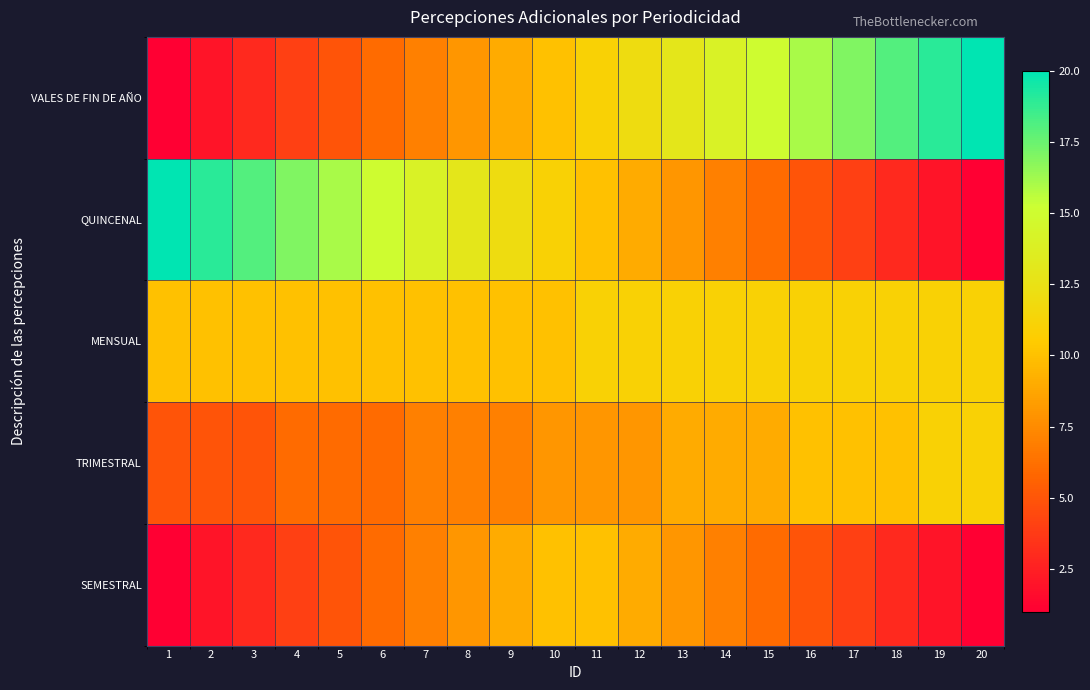

Reading left to right, extract all data points from this chart.

VALES DE FIN DE AÑO: 1=1	2=2	3=3	4=4	5=5	6=6	7=7	8=8	9=9	10=10	11=11	12=12	13=13	14=14	15=15	16=16	17=17	18=18	19=19	20=20
QUINCENAL: 1=20	2=19	3=18	4=17	5=16	6=15	7=14	8=13	9=12	10=11	11=10	12=9	13=8	14=7	15=6	16=5	17=4	18=3	19=2	20=1
MENSUAL: 1=10	2=10	3=10	4=10	5=10	6=10	7=10	8=10	9=10	10=10	11=11	12=11	13=11	14=11	15=11	16=11	17=11	18=11	19=11	20=11
TRIMESTRAL: 1=5	2=5	3=5	4=6	5=6	6=6	7=7	8=7	9=7	10=8	11=8	12=8	13=9	14=9	15=9	16=10	17=10	18=10	19=11	20=11
SEMESTRAL: 1=1	2=2	3=3	4=4	5=5	6=6	7=7	8=8	9=9	10=10	11=10	12=9	13=8	14=7	15=6	16=5	17=4	18=3	19=2	20=1